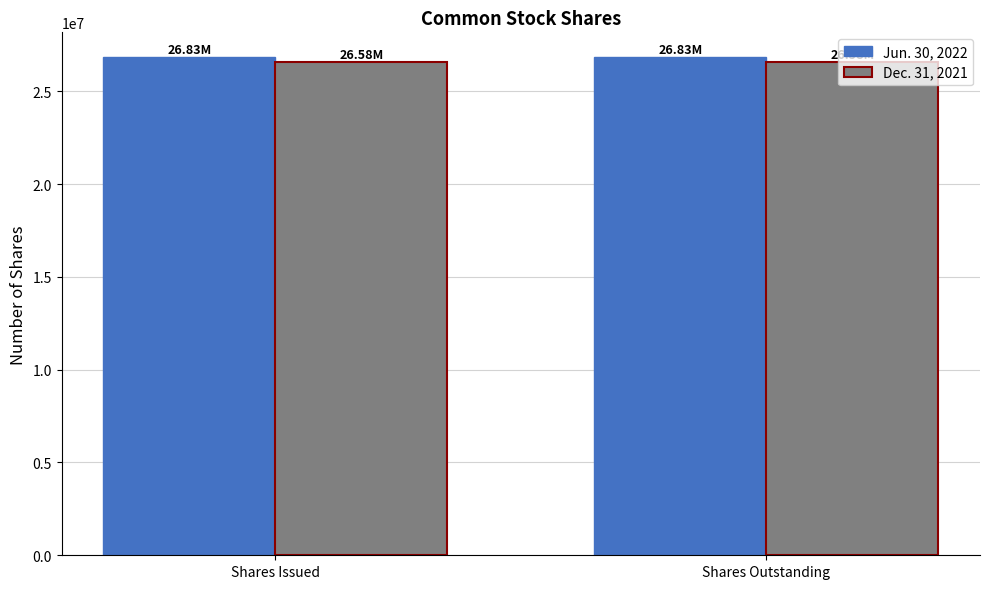

What are all the series names shown in the legend?

Jun. 30, 2022, Dec. 31, 2021